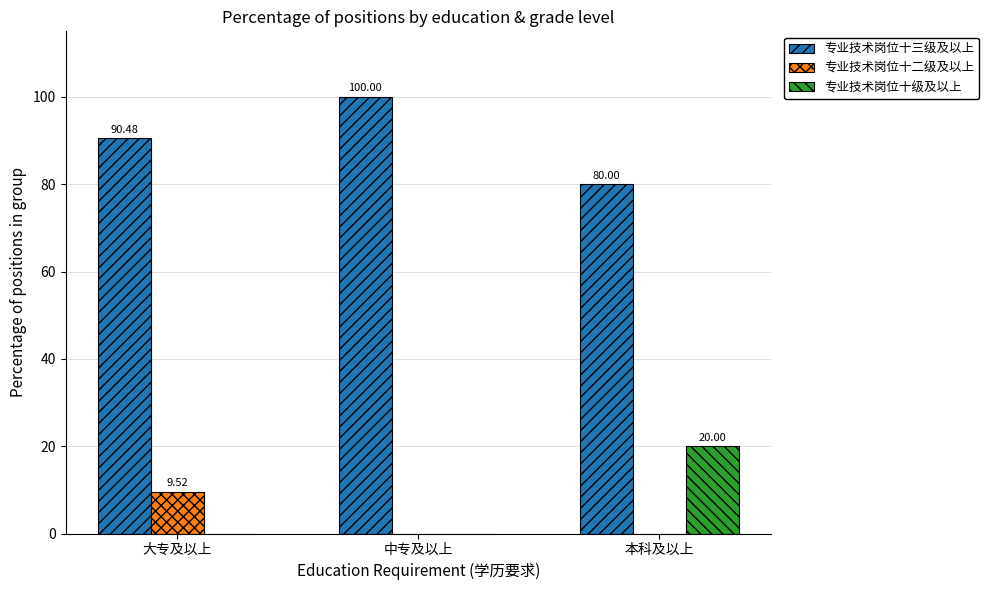

Which series has the largest total across all categories?

专业技术岗位十三级及以上